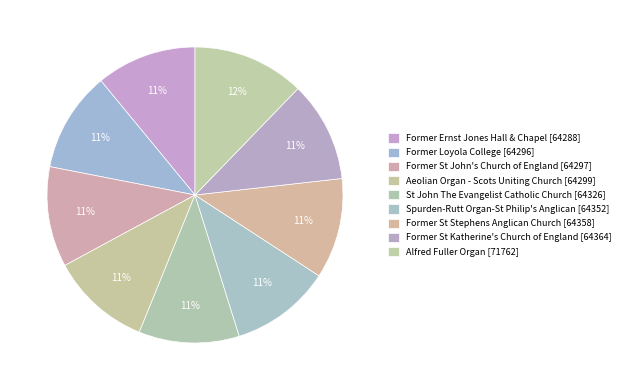

To the nearest percent, what is the combined percentage of Former Loyola College [64296] and Alfred Fuller Organ [71762]?

23%